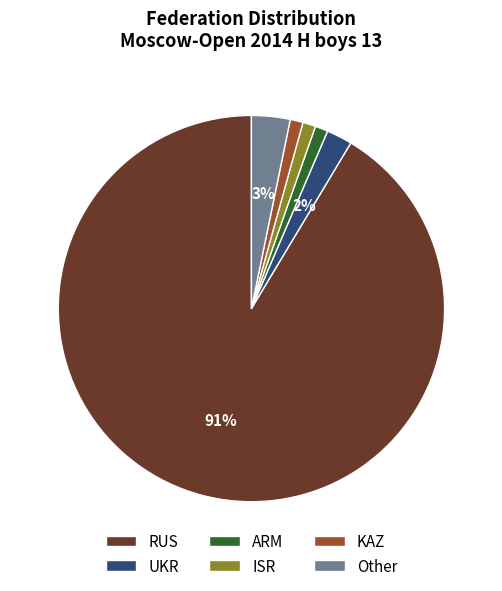

Do RUS and UKR together represent more than half of the pie?

Yes